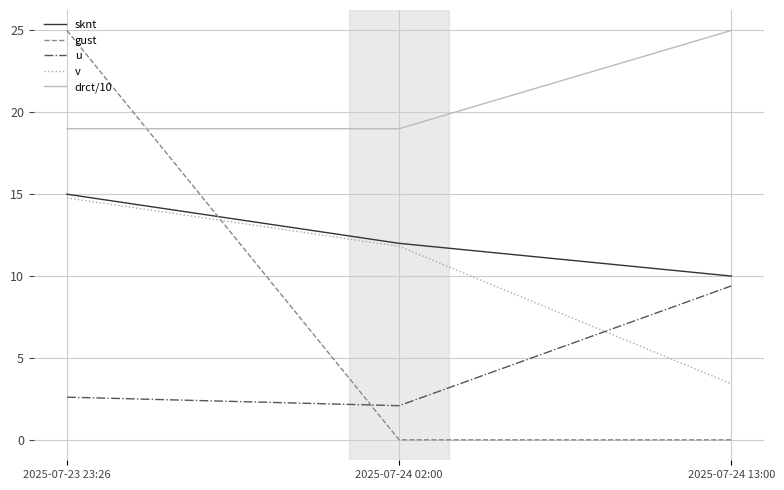

Is it true that drct/10 equals 19.0 at 2025-07-24 02:00?

True